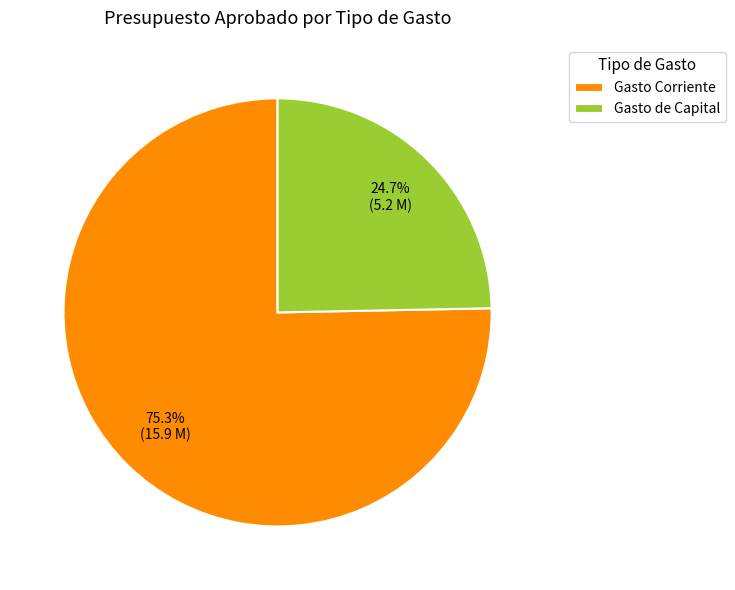

What is the smallest slice in the pie chart?

Gasto de Capital